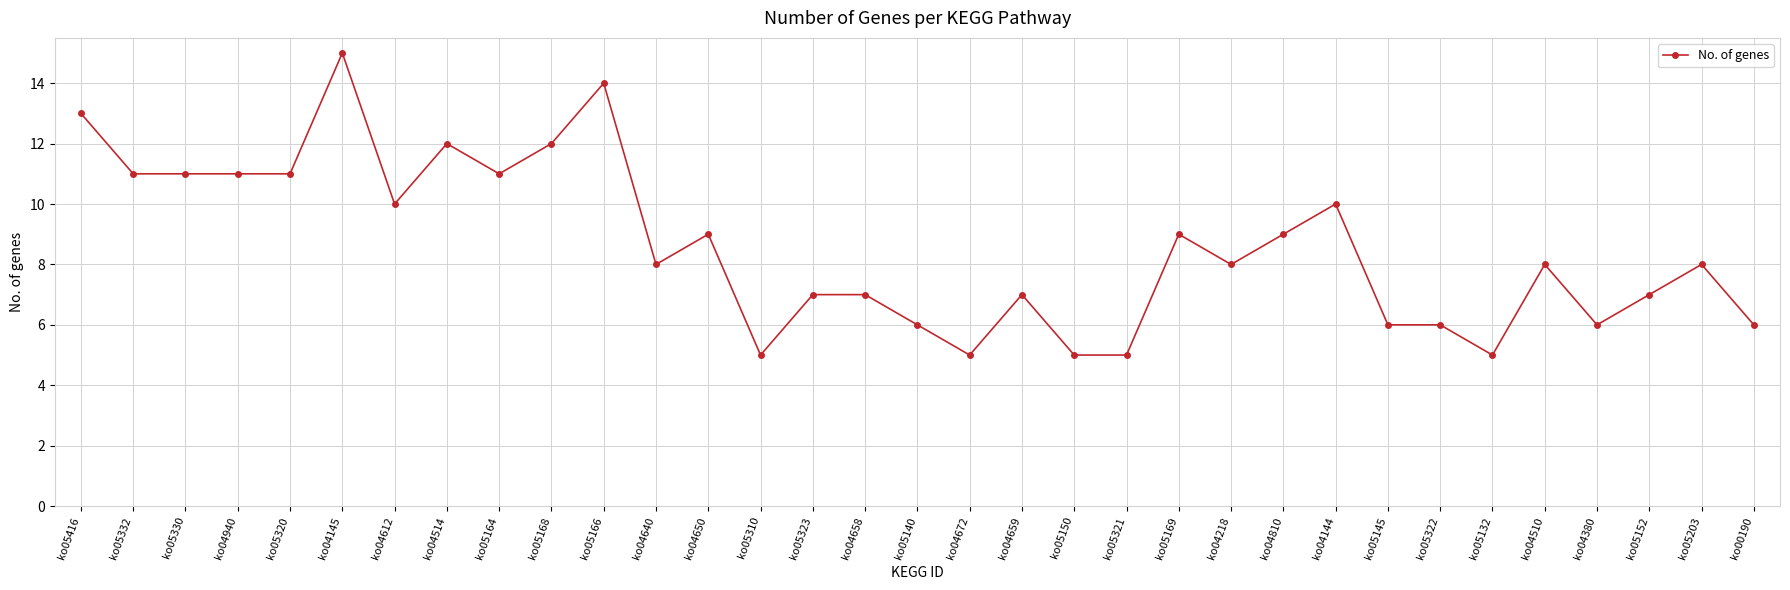

Reading left to right, transcribe all the data shown in this chart.

ko05416=13	ko05332=11	ko05330=11	ko04940=11	ko05320=11	ko04145=15	ko04612=10	ko04514=12	ko05164=11	ko05168=12	ko05166=14	ko04640=8	ko04650=9	ko05310=5	ko05323=7	ko04658=7	ko05140=6	ko04672=5	ko04659=7	ko05150=5	ko05321=5	ko05169=9	ko04218=8	ko04810=9	ko04144=10	ko05145=6	ko05322=6	ko05132=5	ko04510=8	ko04380=6	ko05152=7	ko05203=8	ko00190=6